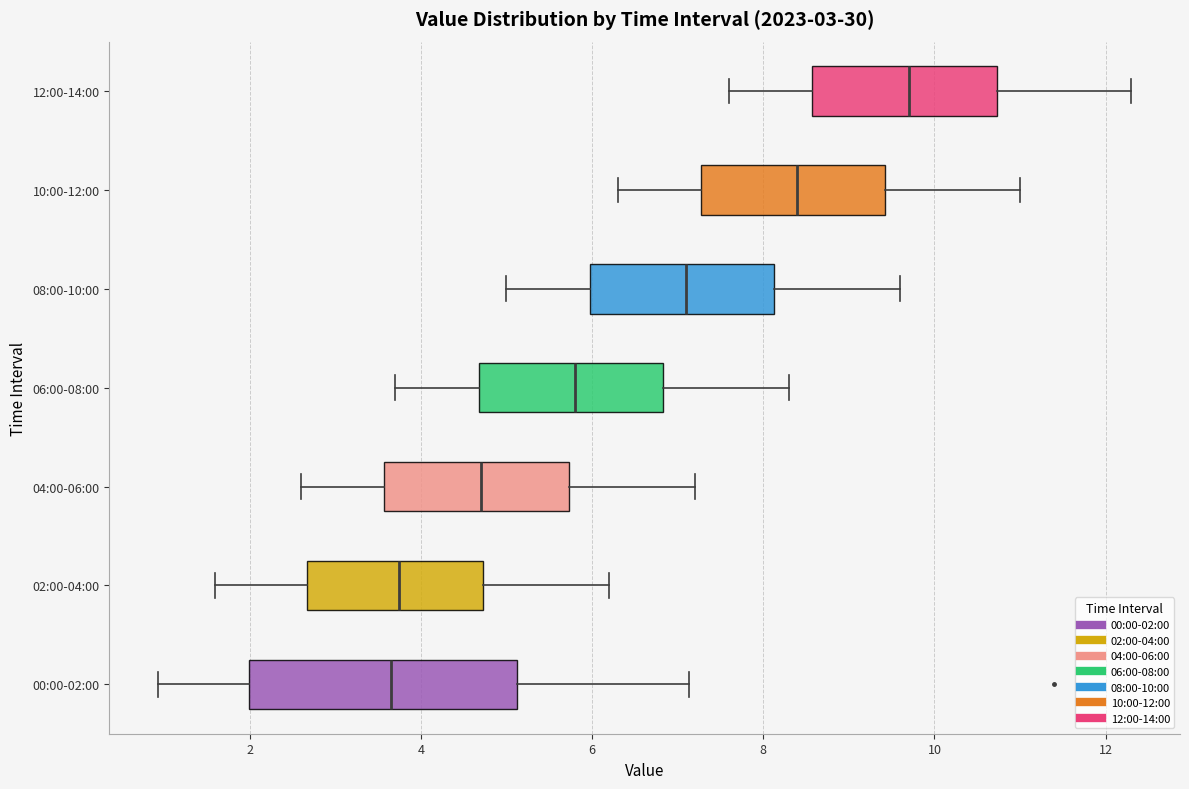

Which box's median line is the furthest to the right?

12:00-14:00